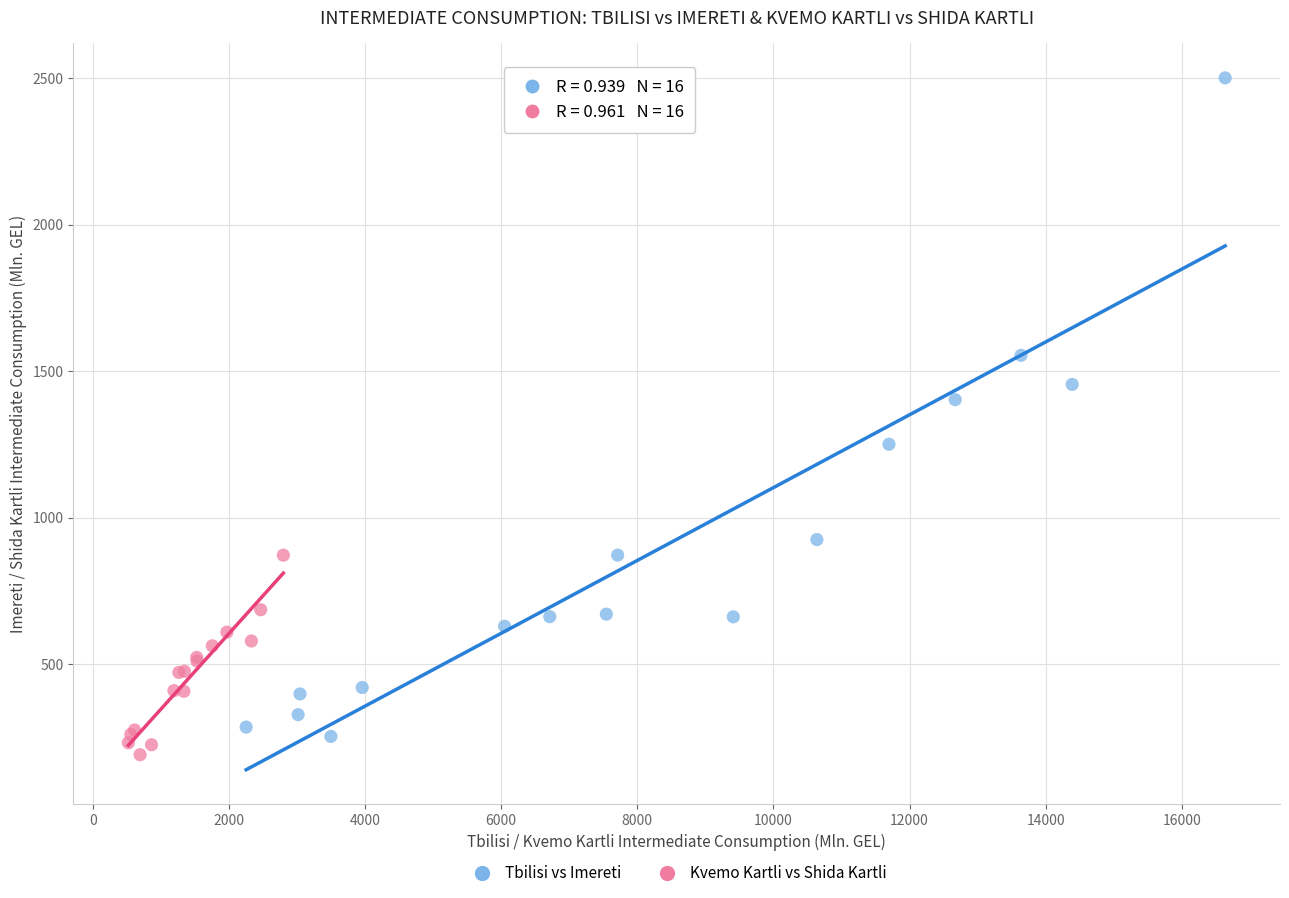

Which series has the widest spread of Y values?

Tbilisi vs Imereti